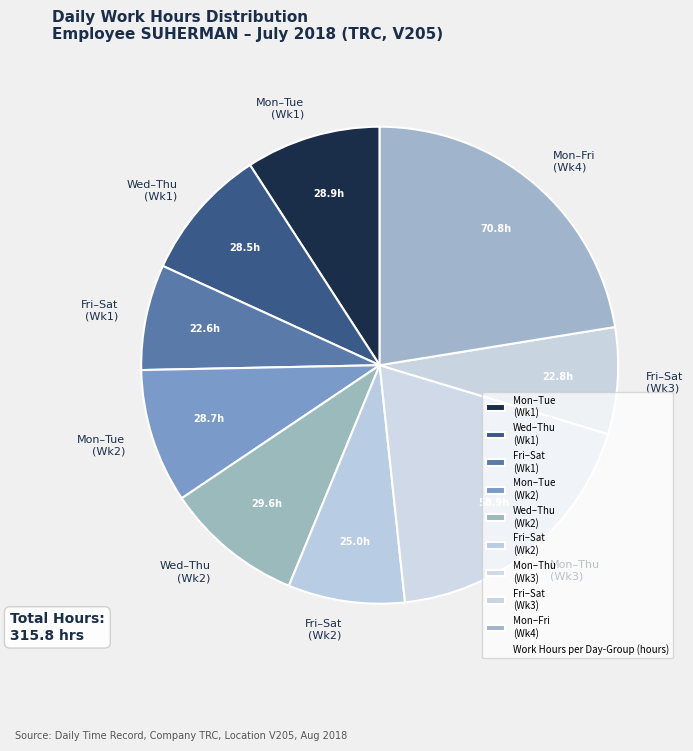

Does Wed–Thu (Wk1) account for over 50% of the chart?

No